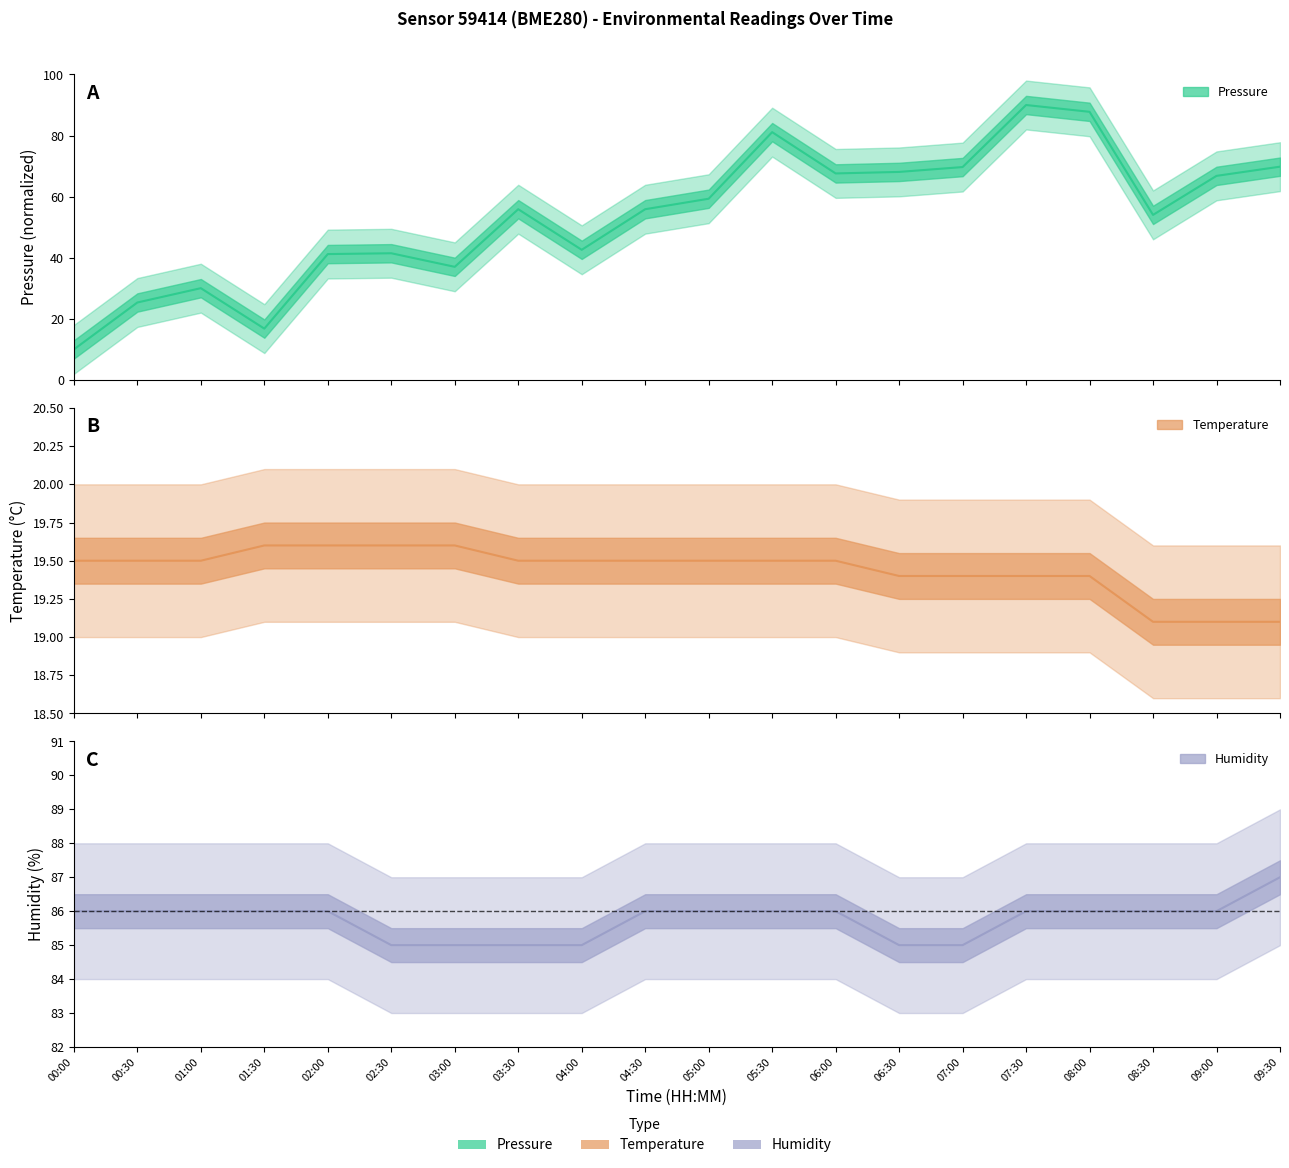

What position from the left is 09:30?

20